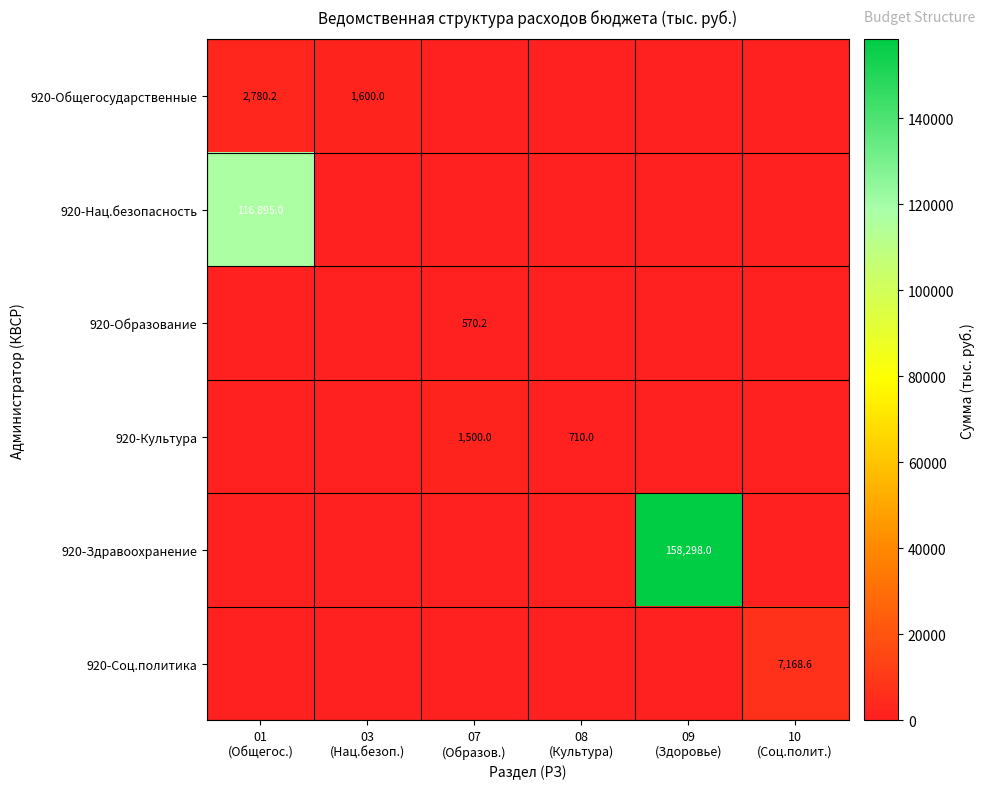

What is the difference between the highest and lowest values at 08
(Культура)?

710.0